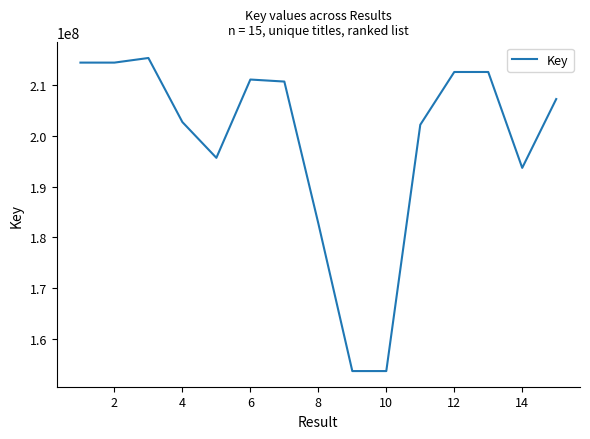

What is the maximum value shown in the chart?

215396175